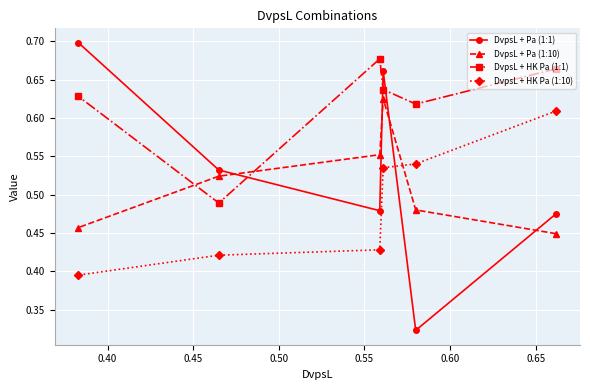

How many DvpsL + HK Pa (1:1) values are between 0 and 1?

6